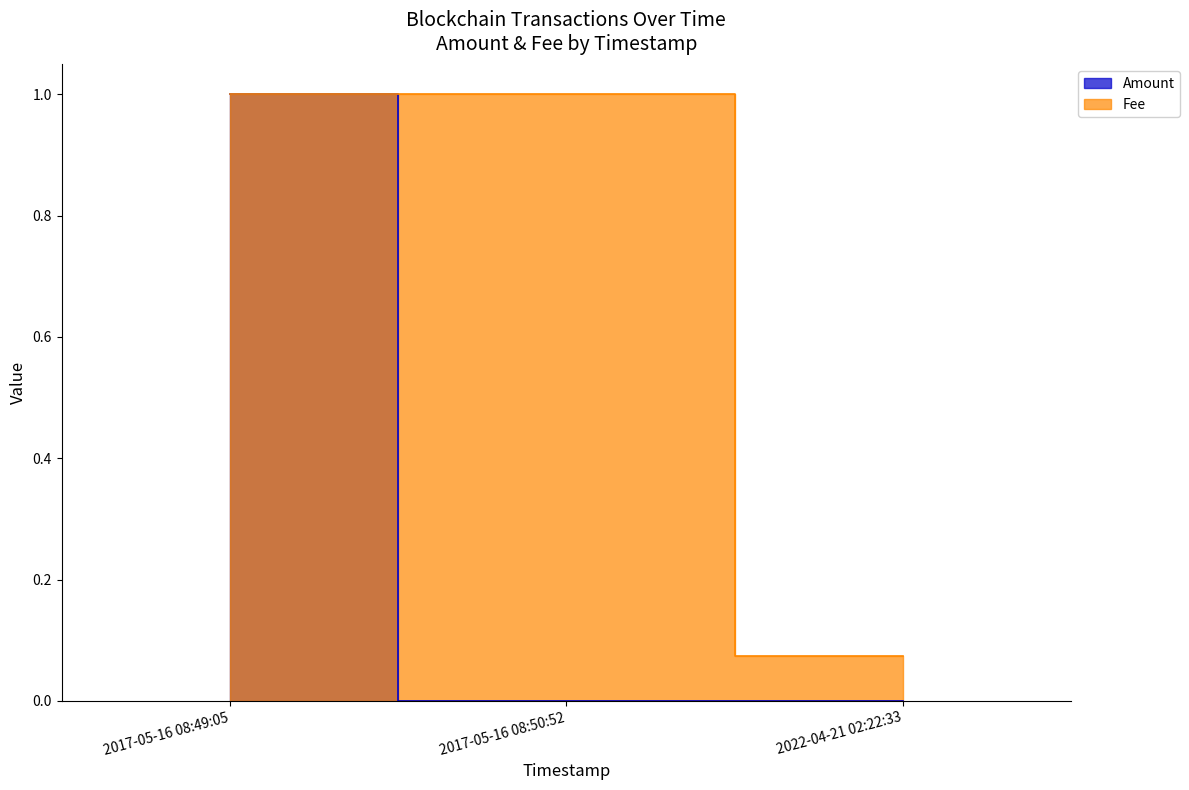

Does the chart have visible grid lines?

No